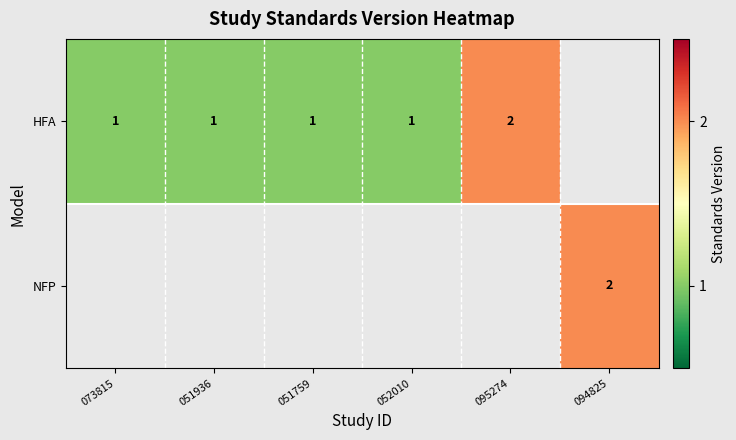

At how many categories does at least one series exceed 1?

2